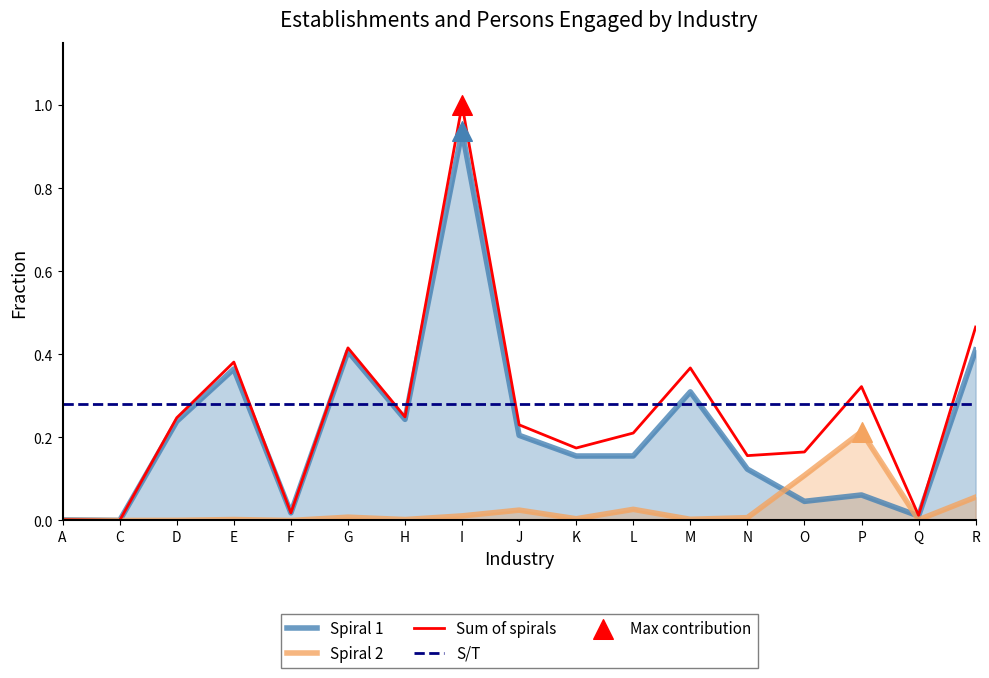

Is the value of Sum of spirals at I greater than the value of Spiral 2 at D?

Yes